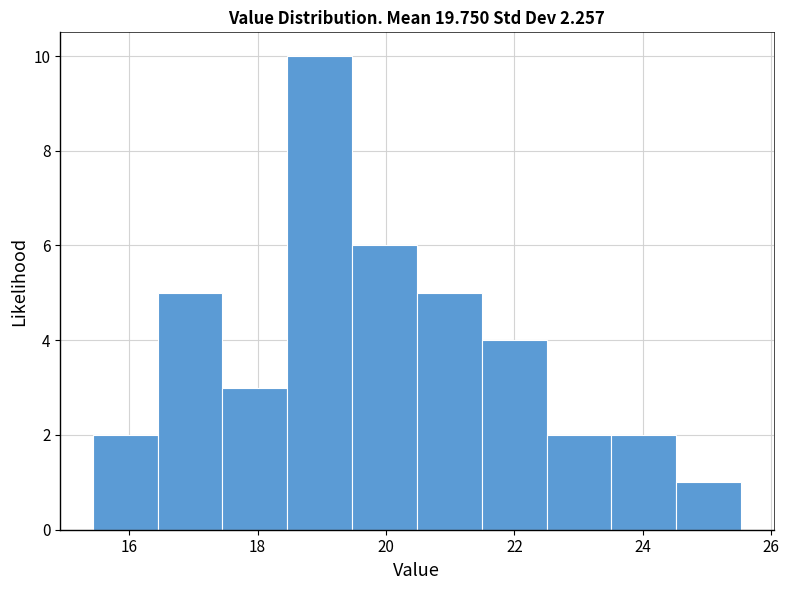

What is the height of the bar covering 24.6 to 25.6 on the x-axis? Neither the bar edges nor the heights are printed on the chart, so give them approximately, as read against the axes.

1